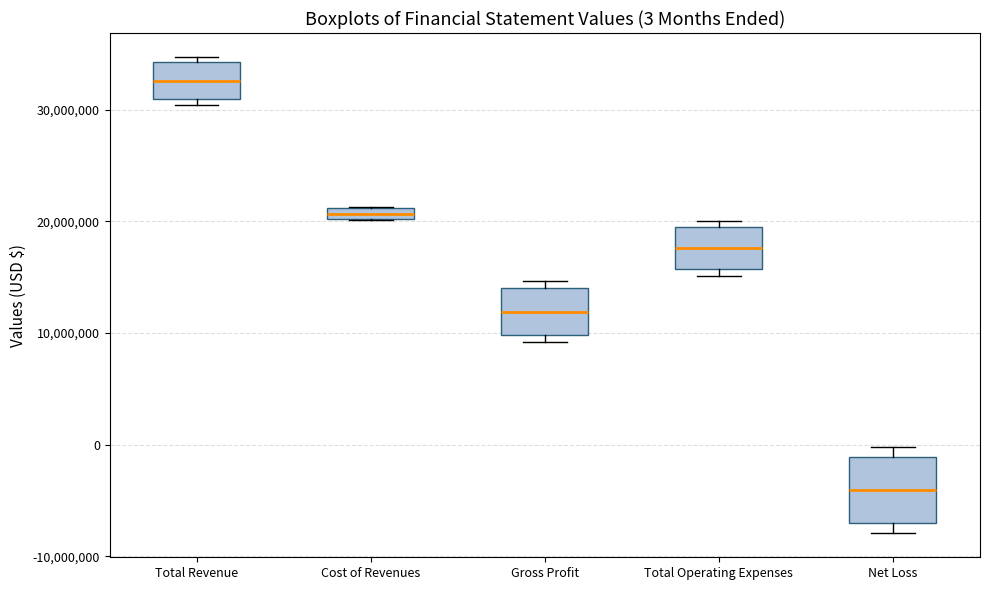

Comparing the boxes themselves (not the whiskers), which one is the tallest?

Net Loss